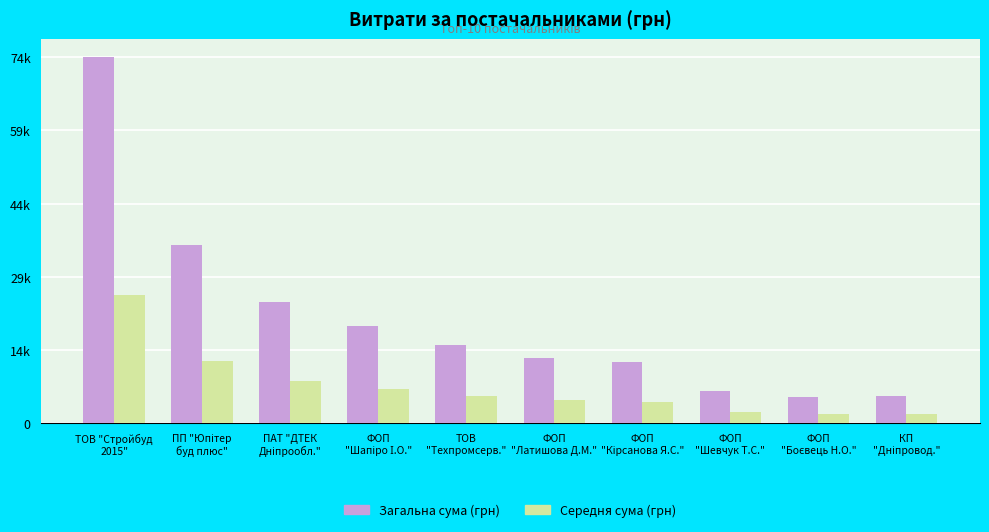

What is the value of the Загальна сума (грн) bar at the 6th from the left?

13320.0